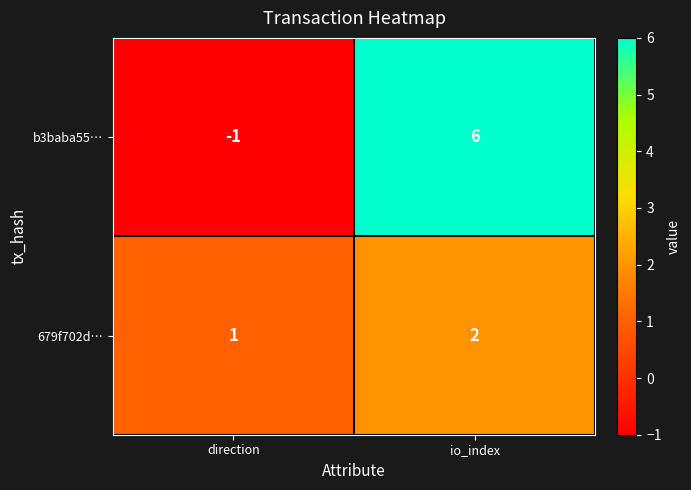

What is the difference between the b3baba55… values at io_index and direction?

7